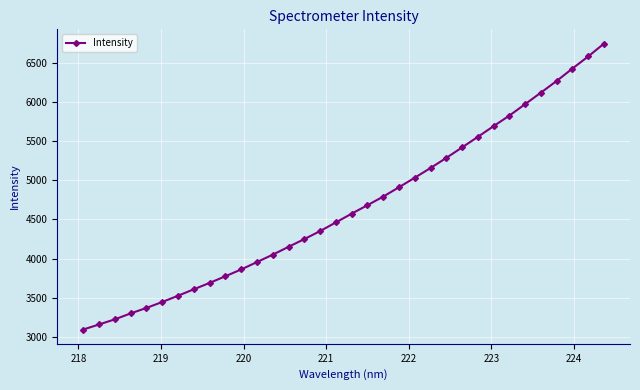

What is the value of the 25th point from the left?

5420.0